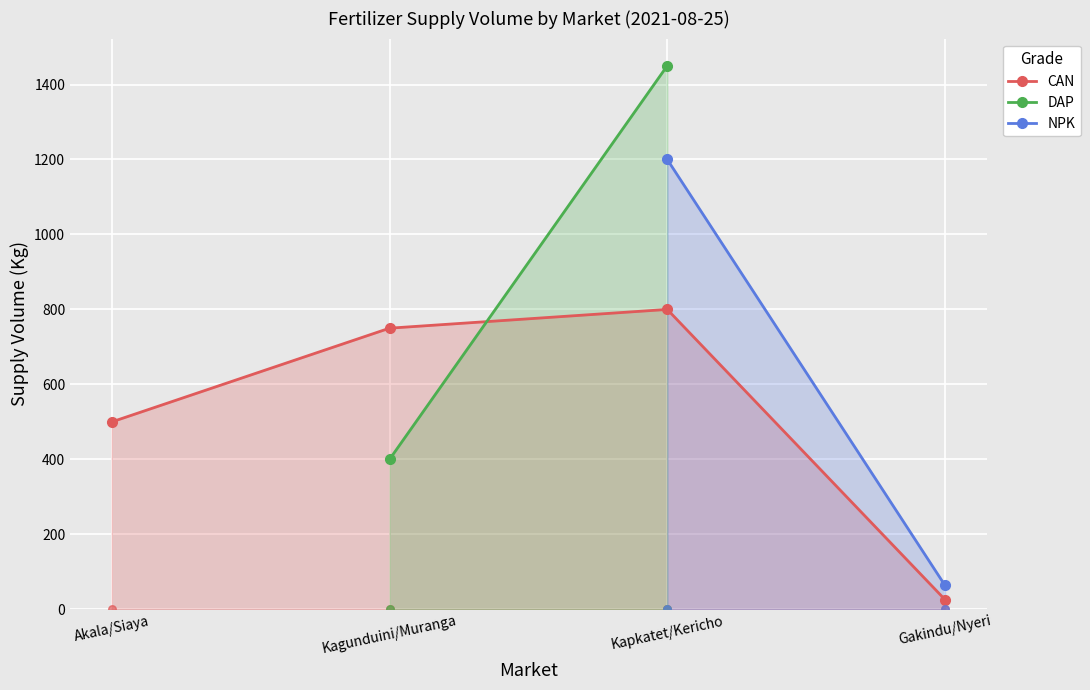

At how many categories does at least one series exceed 268?

3